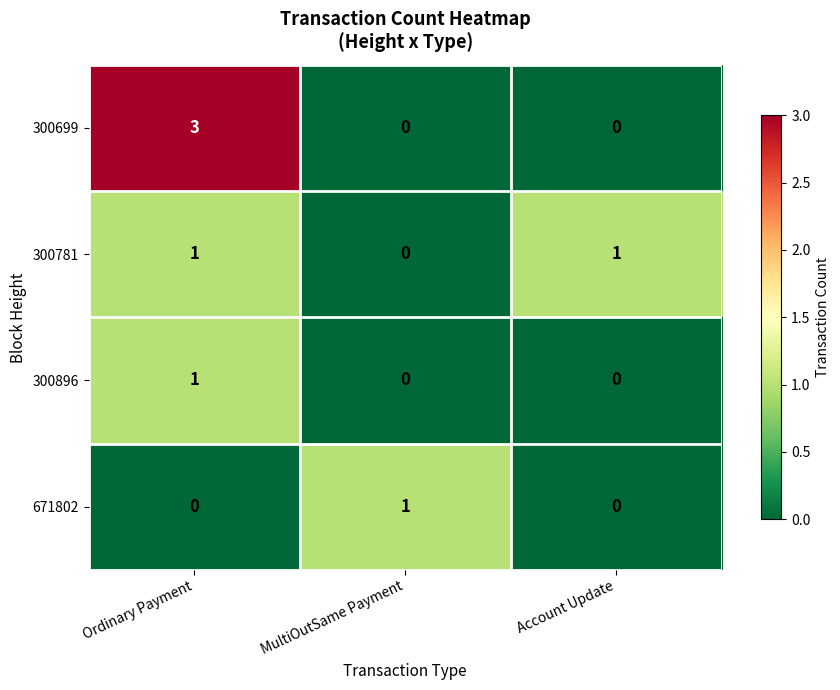

Which series has the largest range (max minus min)?

300699